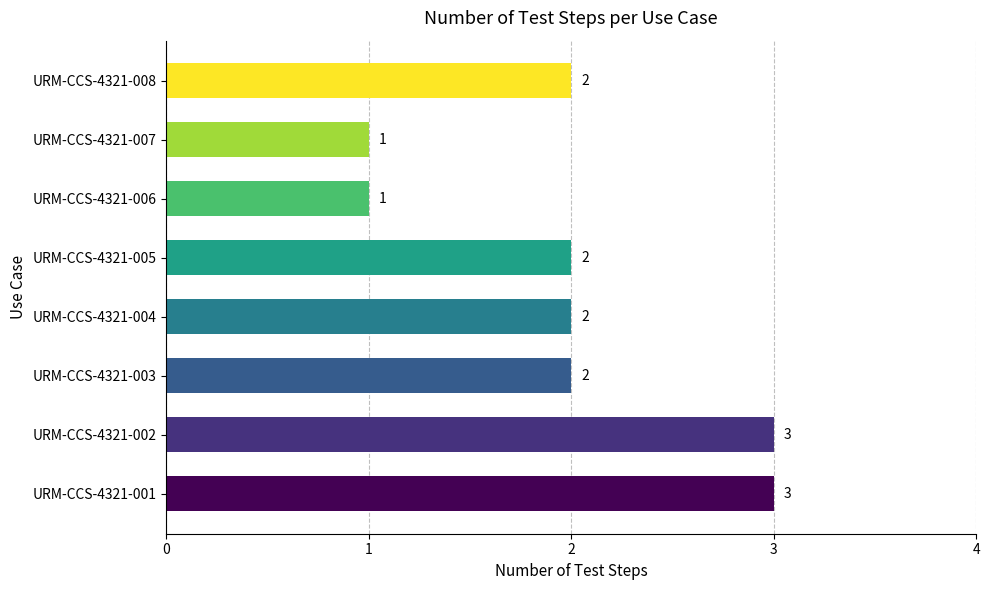

Are the bars grouped side by side (vs. stacked)?

No